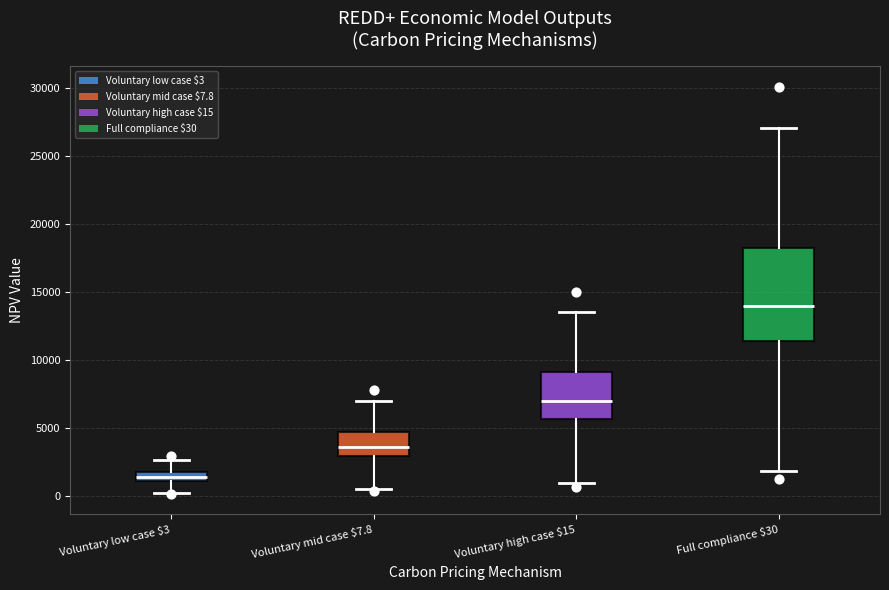

Where is the lower edge of the box for Voluntary low case $3 on the y-axis? The values are not printed on the chart, so give them approximately, as read against the axis.

1000